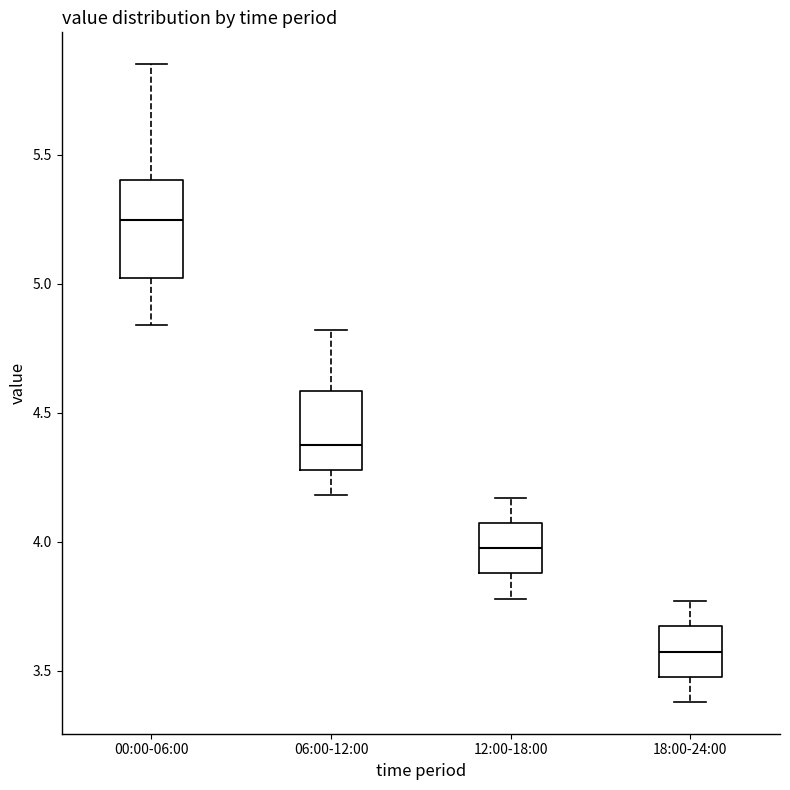

Which box's median line is the highest?

00:00-06:00